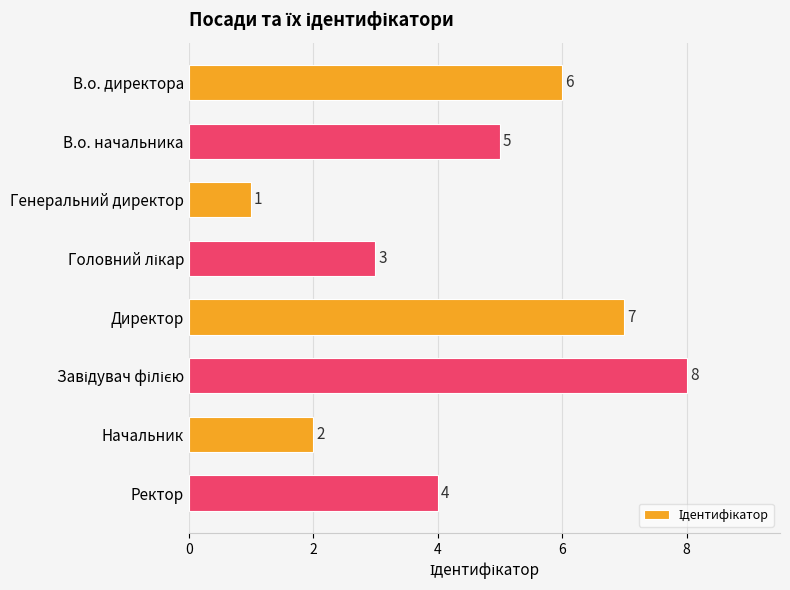

Reading top to bottom, list all the values displayed in this chart.

6	5	1	3	7	8	2	4